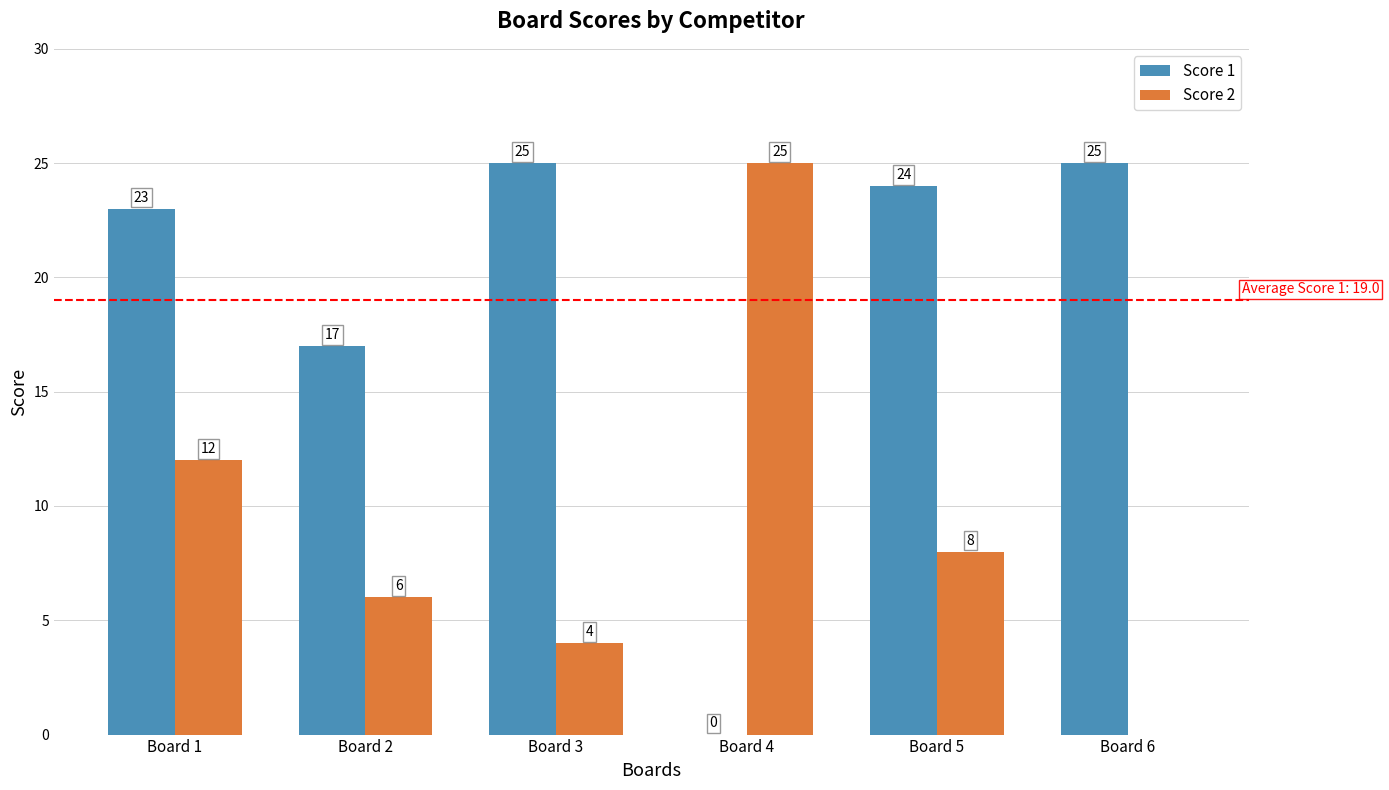

What is the total value across all series at Board 4?

25